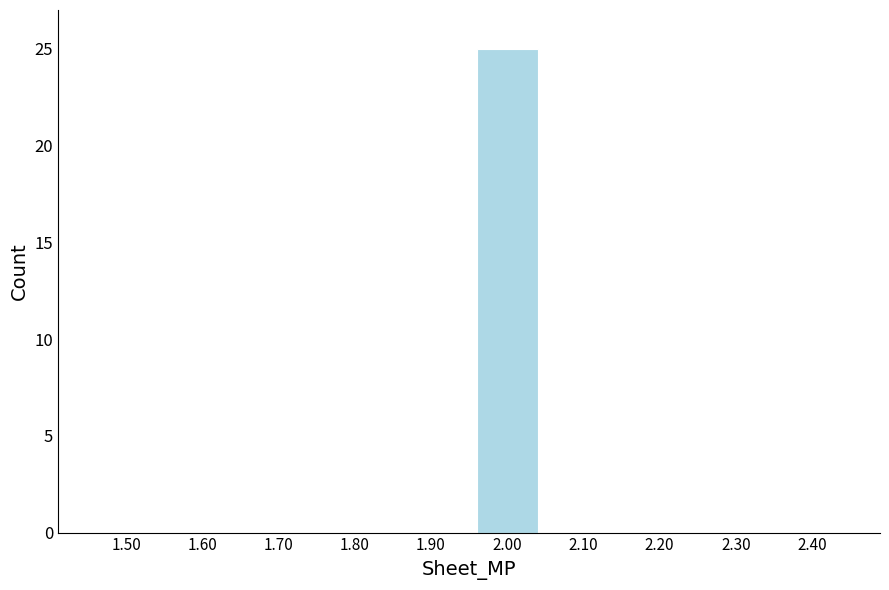

Reading left to right, transcribe all the data shown in this chart.

1.50=0	1.60=0	1.70=0	1.80=0	1.90=0	2.00=25	2.10=0	2.20=0	2.30=0	2.40=0